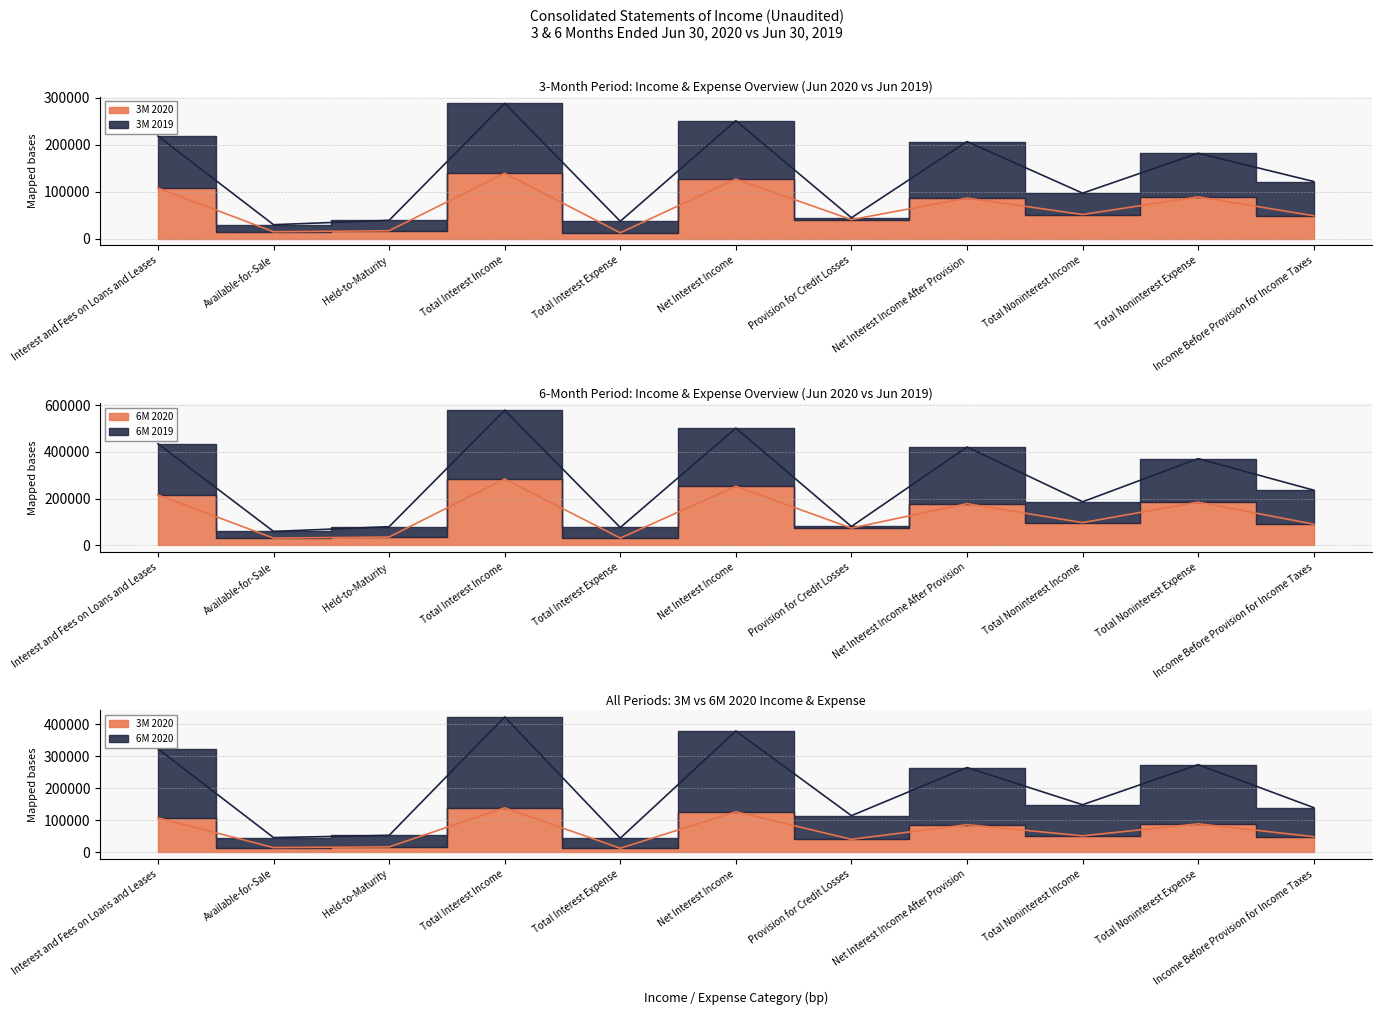

At which label is 3M 2020 closest to 75799?

Net Interest Income After Provision